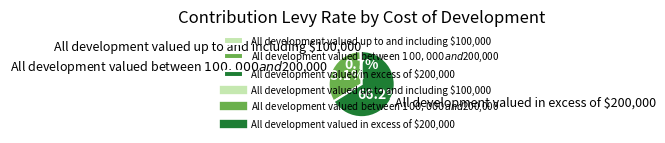

What percentage is NOT represented by All development valued up to and including $100,000?

99.3%